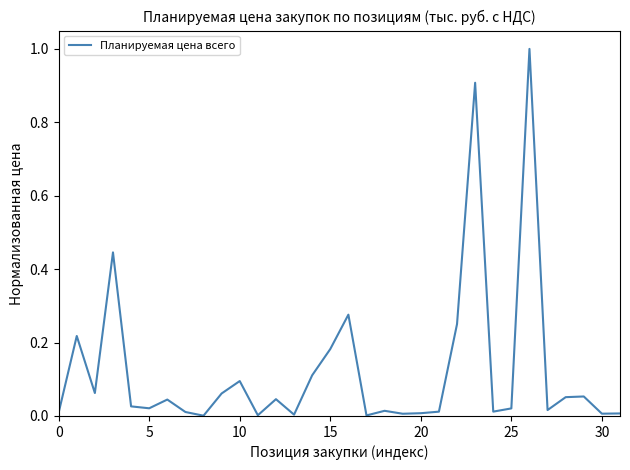

What is the greatest value displayed?

1.0